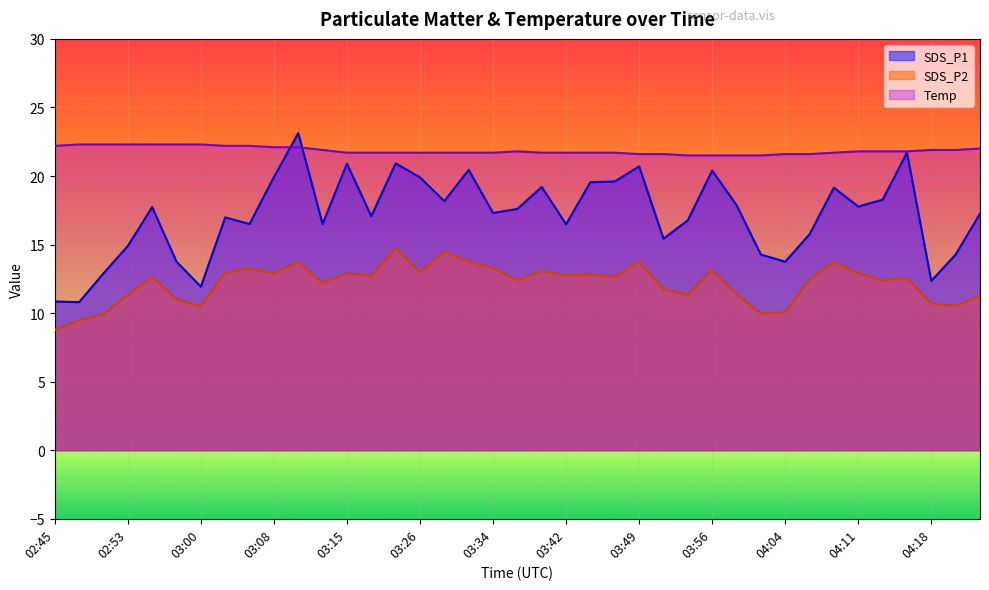

What is the label of the 17th point from the right?

03:44